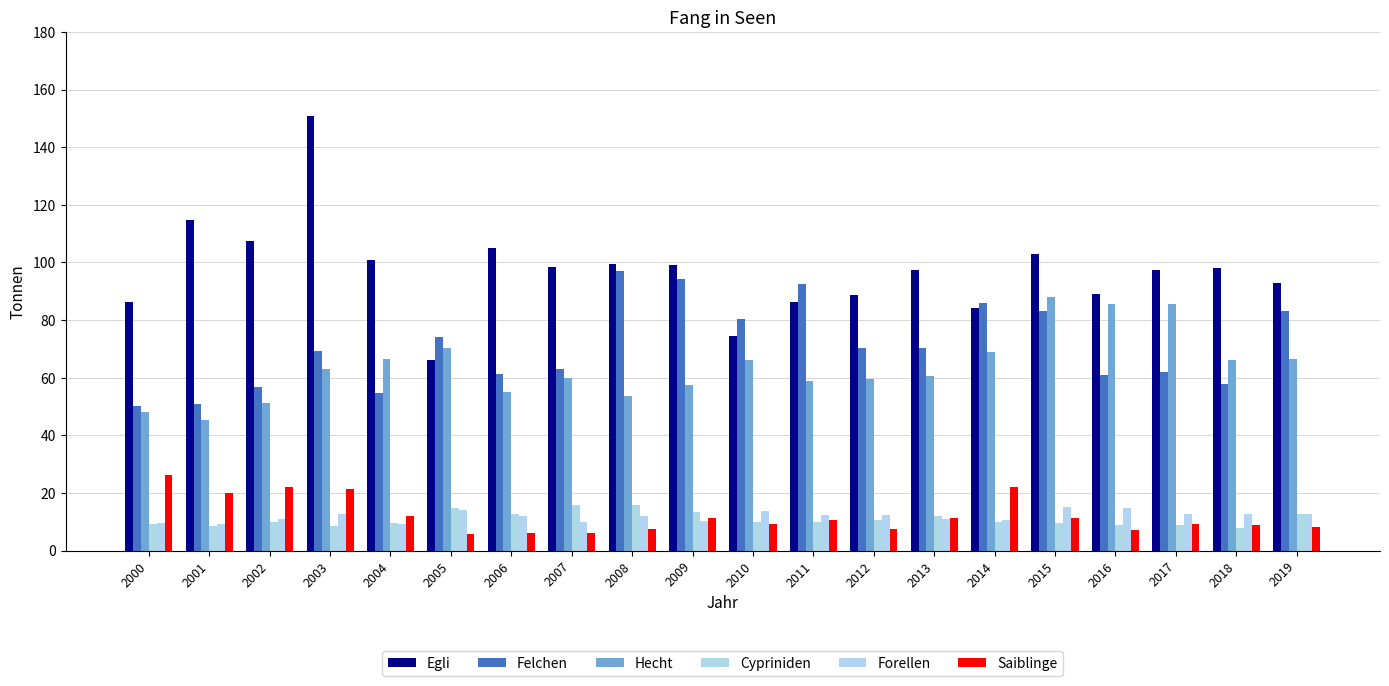

List the labels in order of Felchen value, smallest first.

2000, 2001, 2004, 2002, 2018, 2016, 2006, 2017, 2007, 2003, 2013, 2012, 2005, 2010, 2015, 2019, 2014, 2011, 2009, 2008